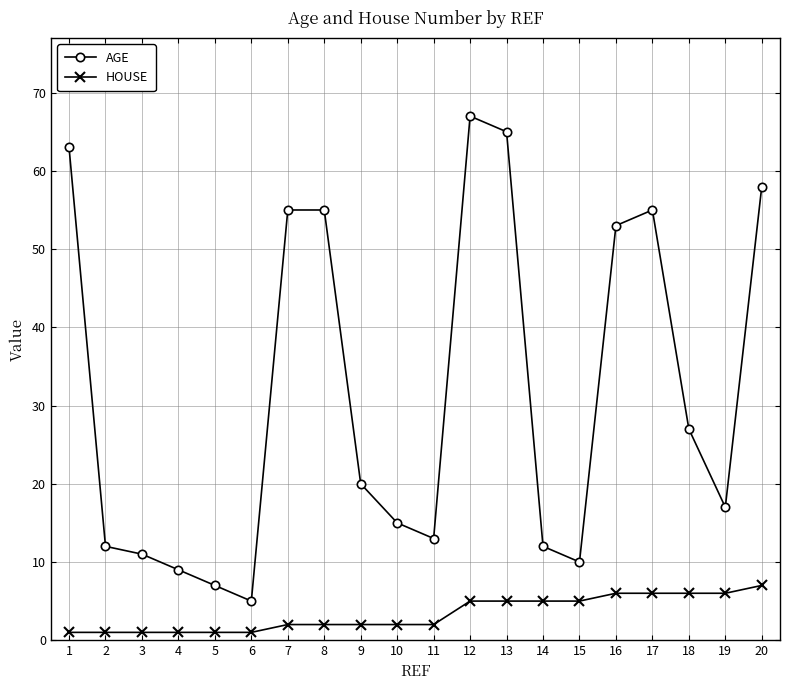

What are all the series names shown in the legend?

AGE, HOUSE